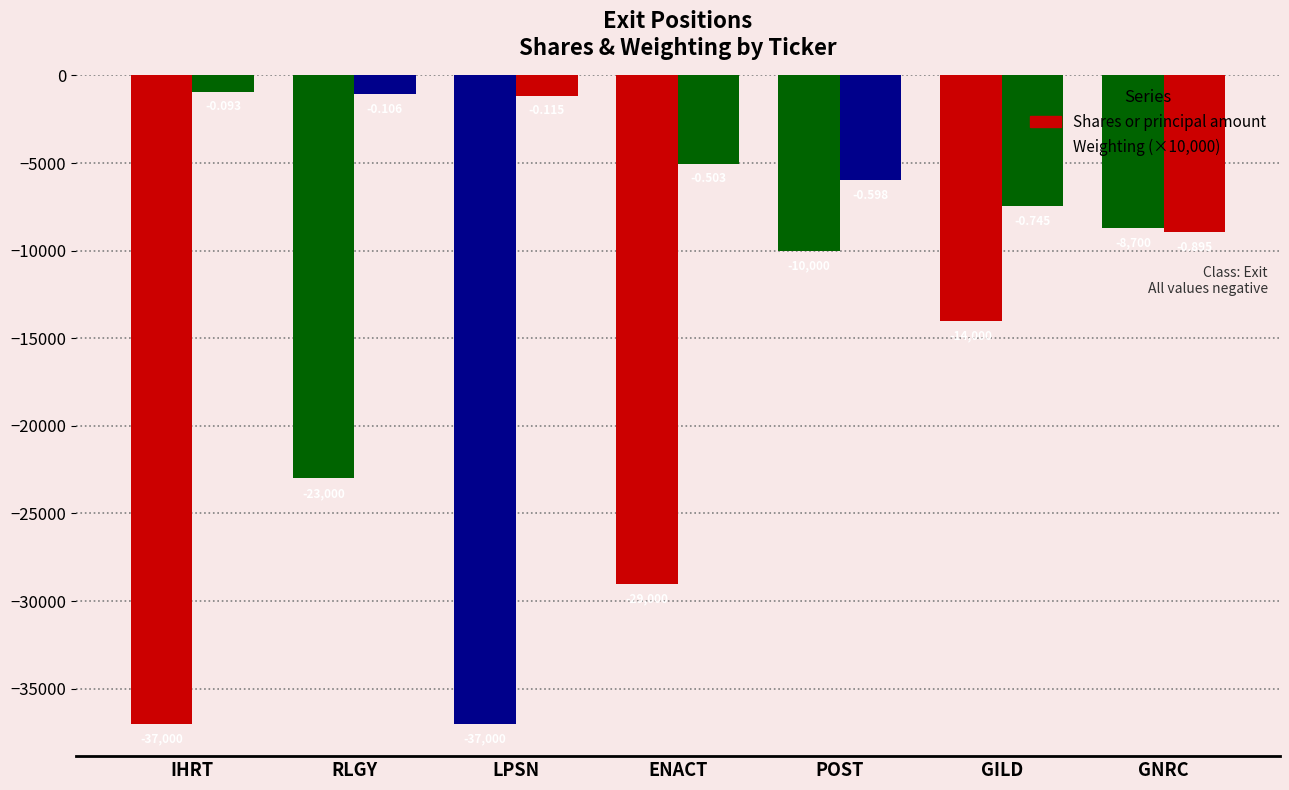

Which series has the largest total across all categories?

Weighting (×10,000)